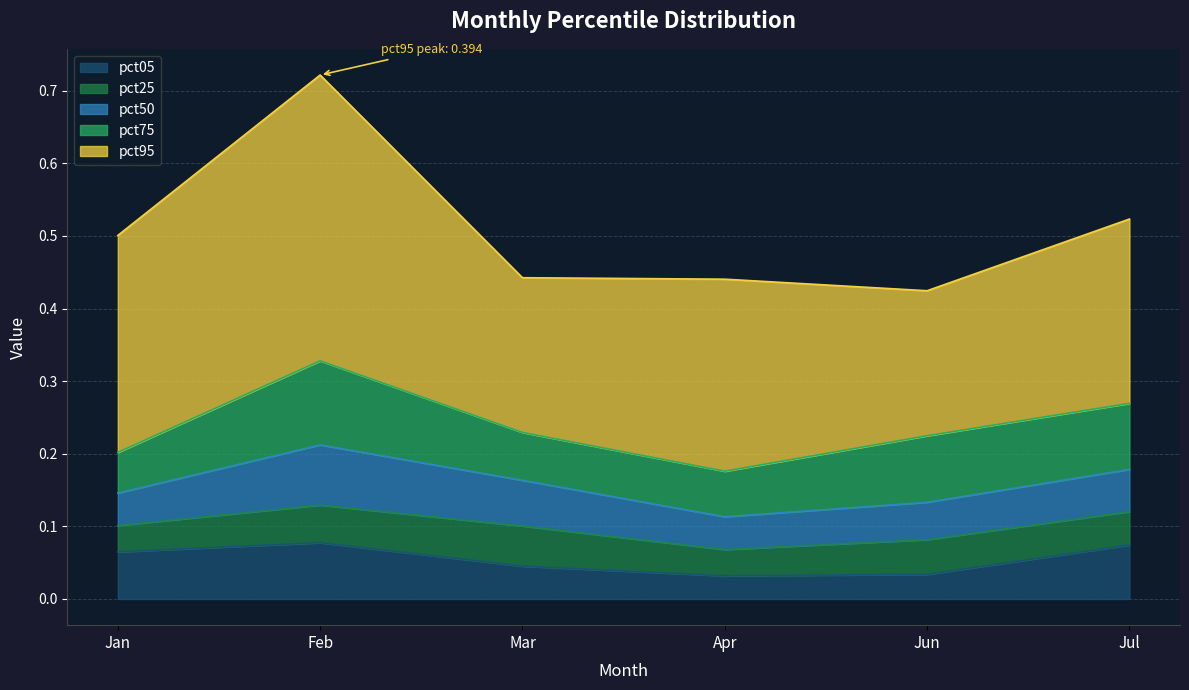

True or false: pct50 has a value of 0.0 at Jan.

True